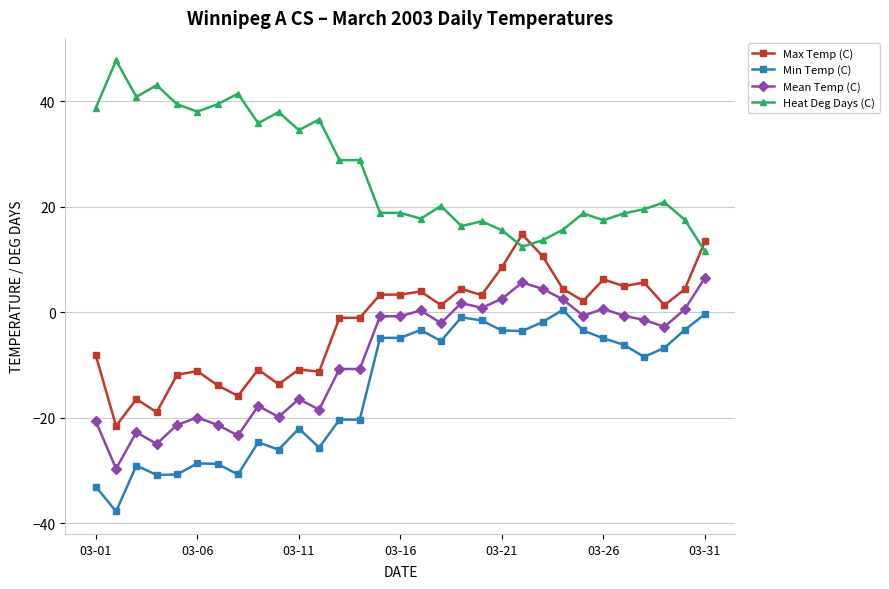

What is the minimum value for Mean Temp (C)?

-29.7